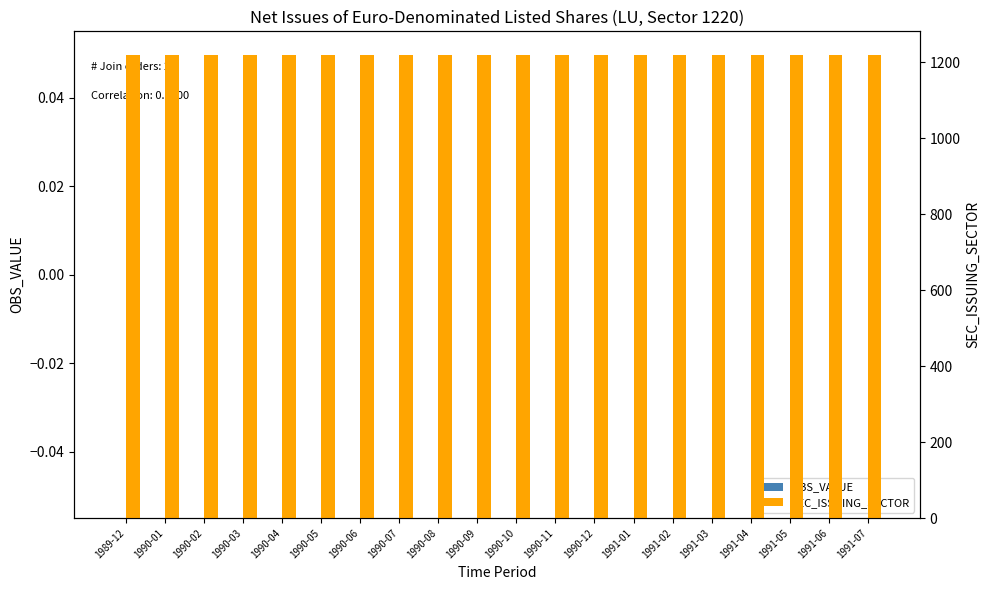

At how many categories does at least one series exceed 392?

20